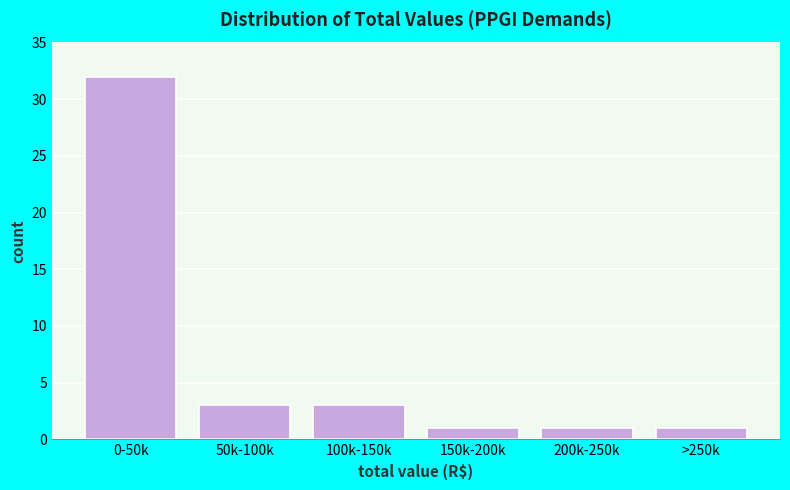

Reading left to right, transcribe all the data shown in this chart.

0-50k=32	50k-100k=3	100k-150k=3	150k-200k=1	200k-250k=1	>250k=1